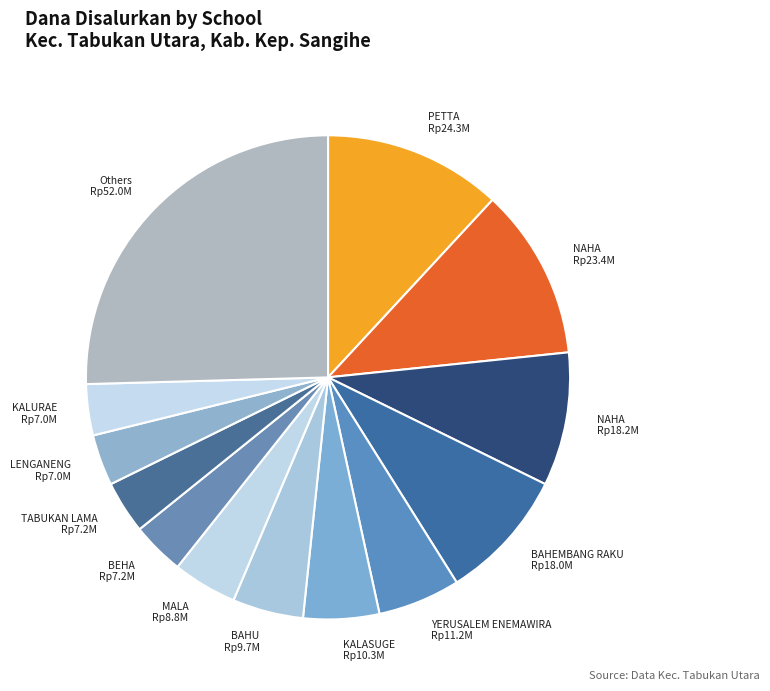

How many segments does this pie chart have?

13